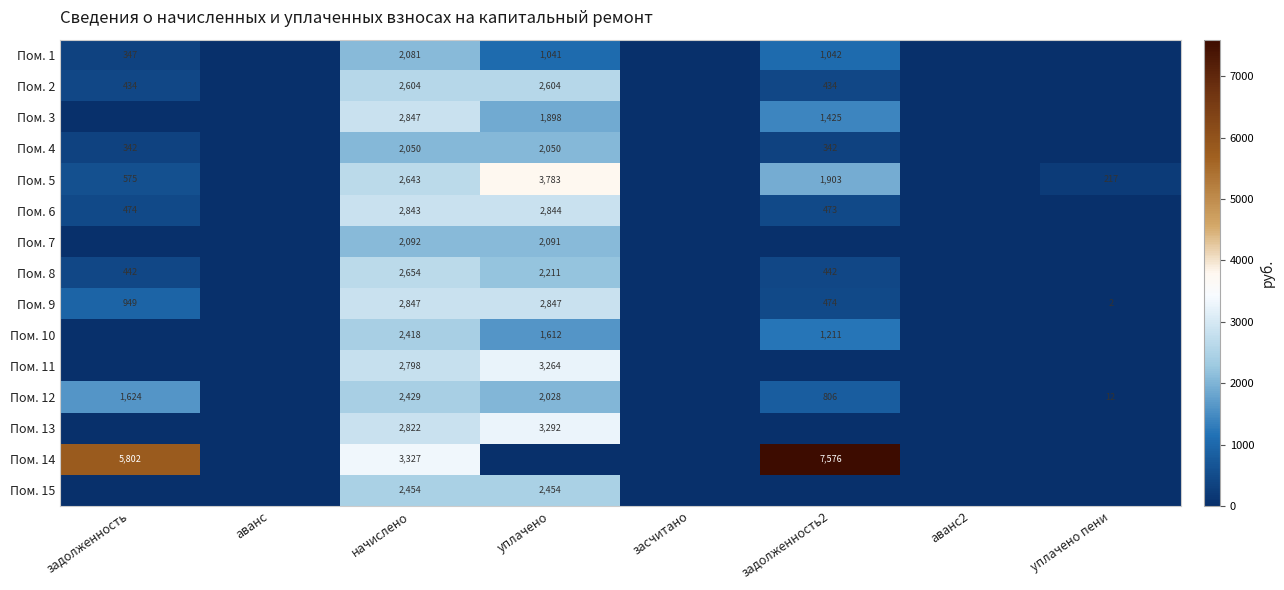

True or false: Пом. 4 has a value of 2842 at начислено.

False